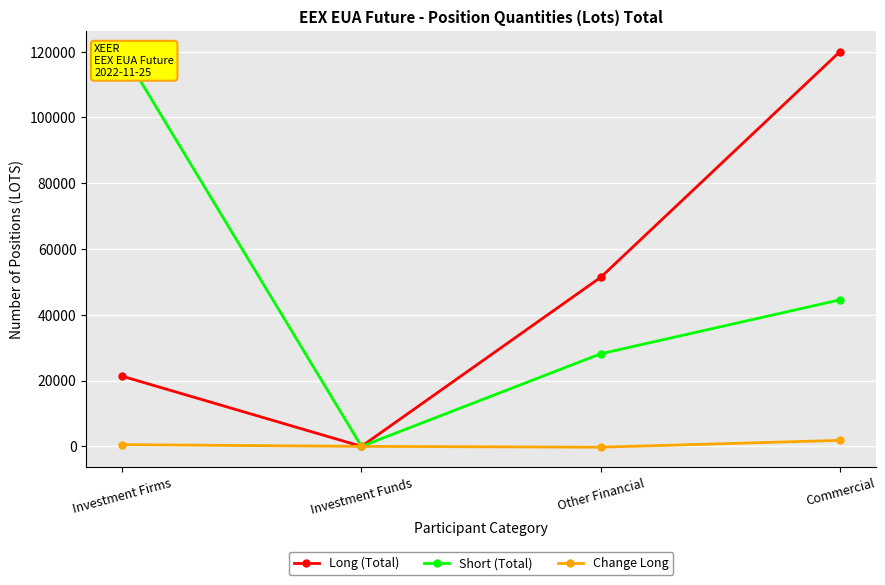

At which category is the sum across all series the highest?

Commercial